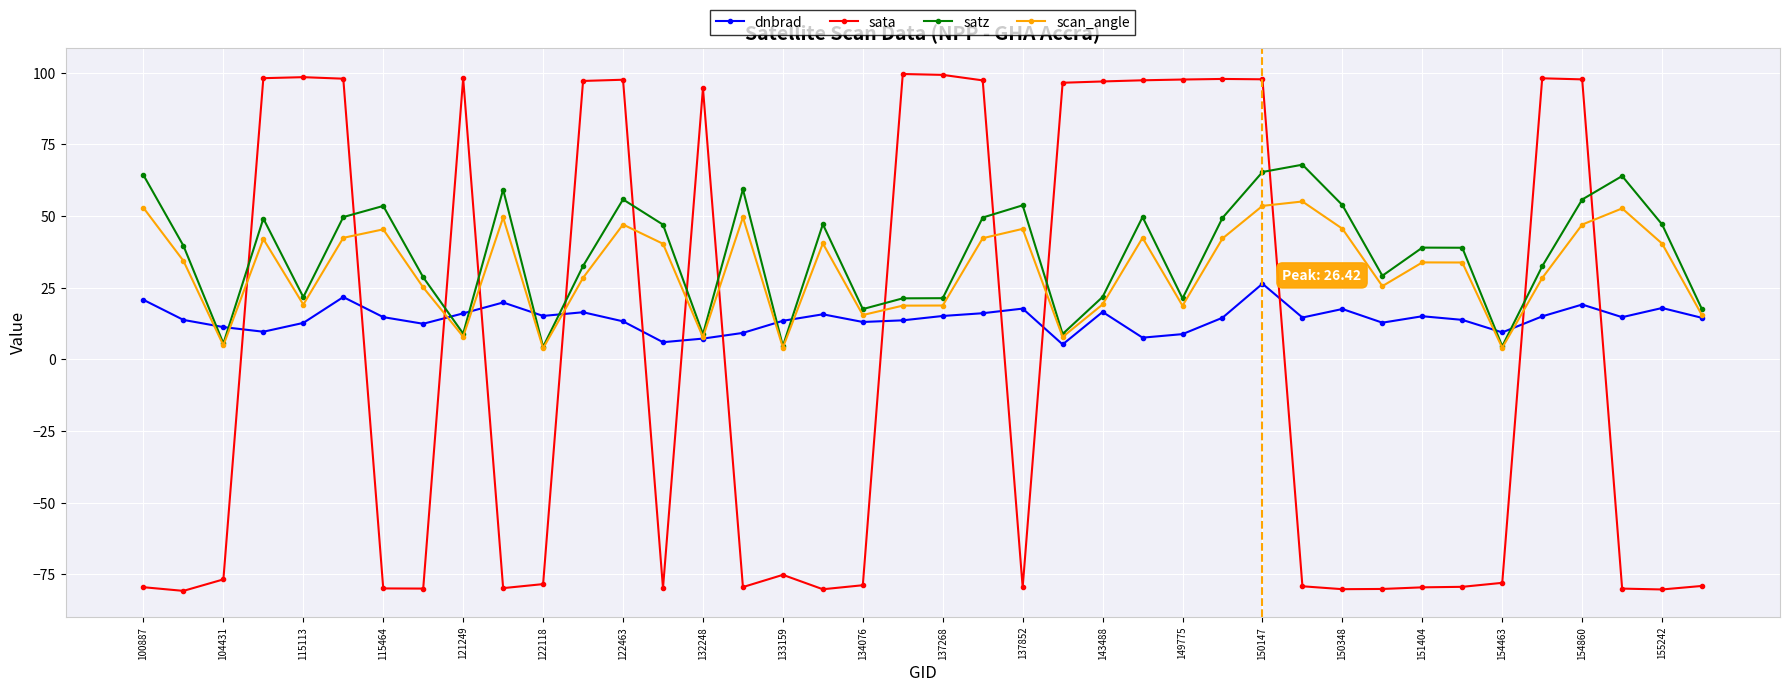

Count the number of data series in this chart.

4